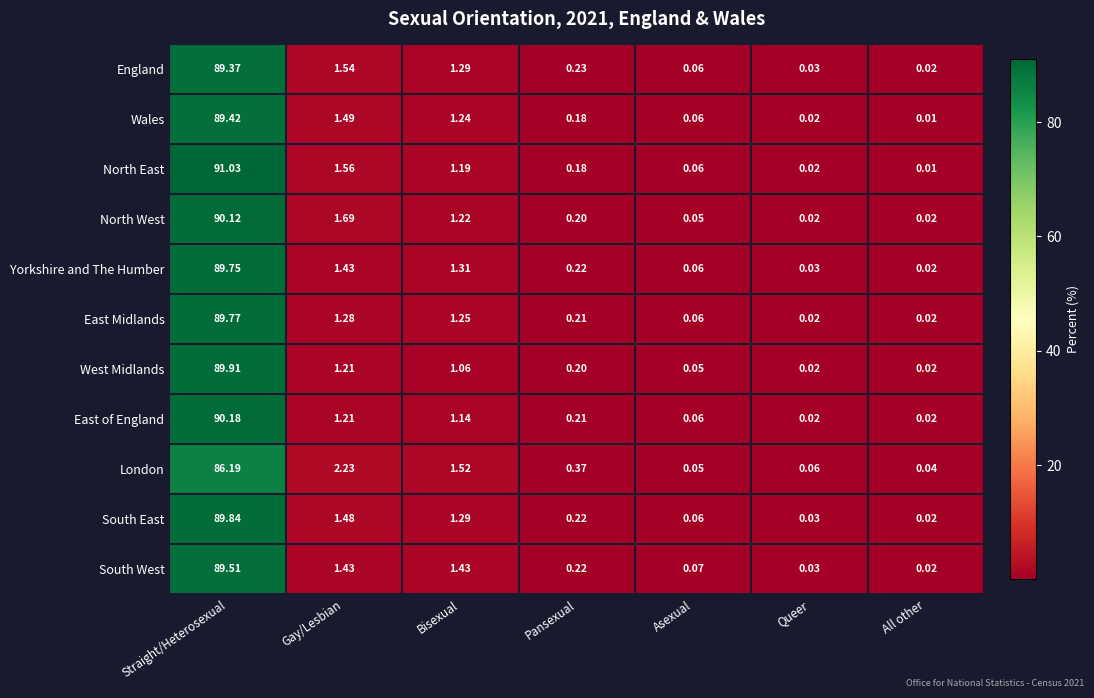

Which label corresponds to the largest value in the chart?

Straight/Heterosexual